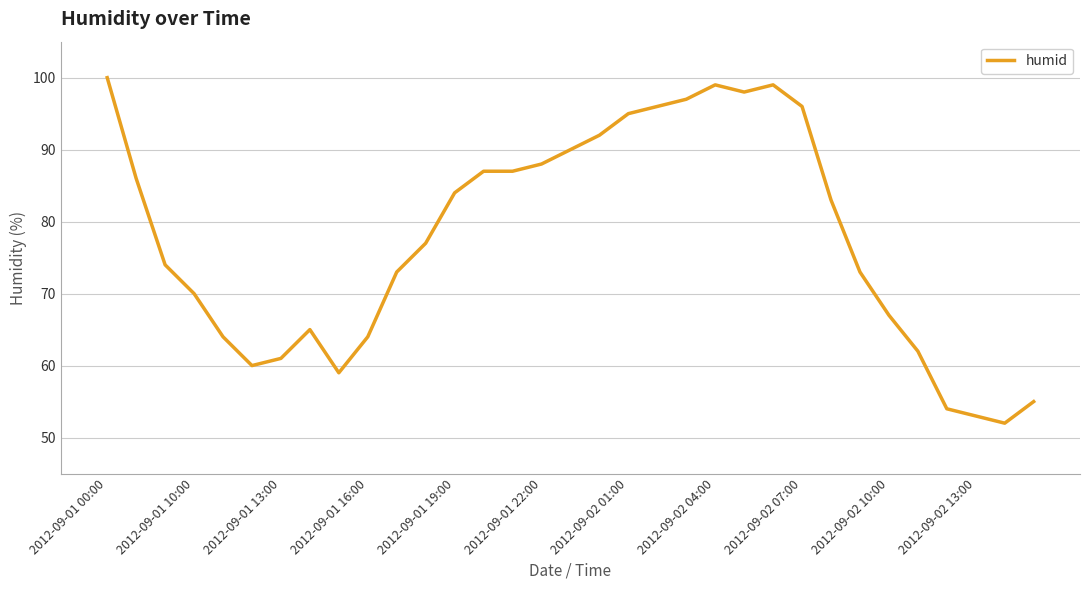

How many series are shown in this chart?

1